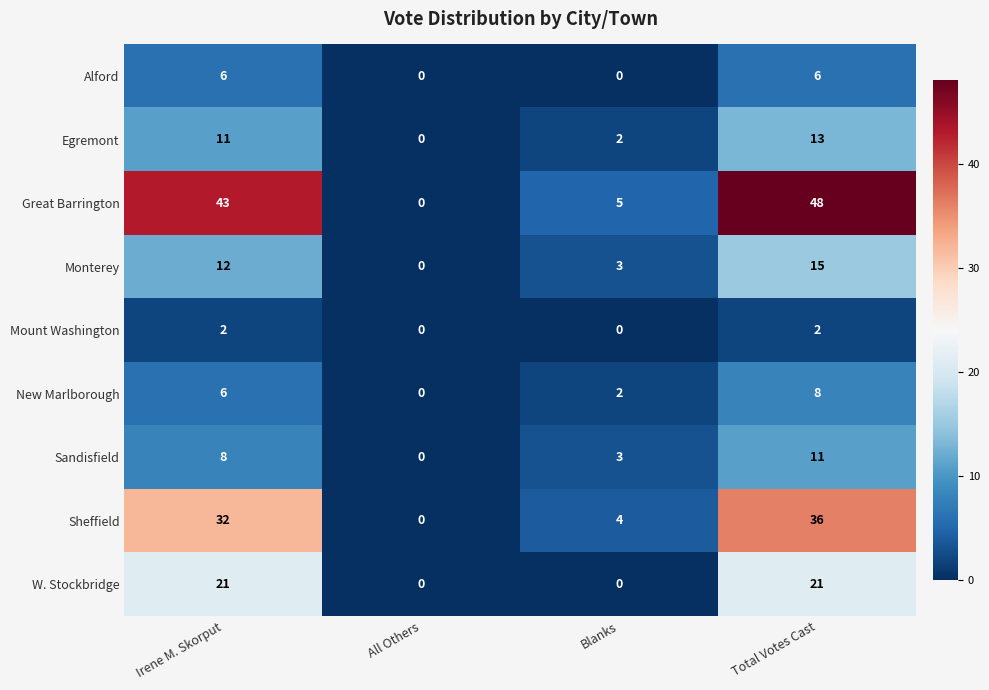

What is the sum of the Sheffield values at Irene M. Skorput and Blanks?

36